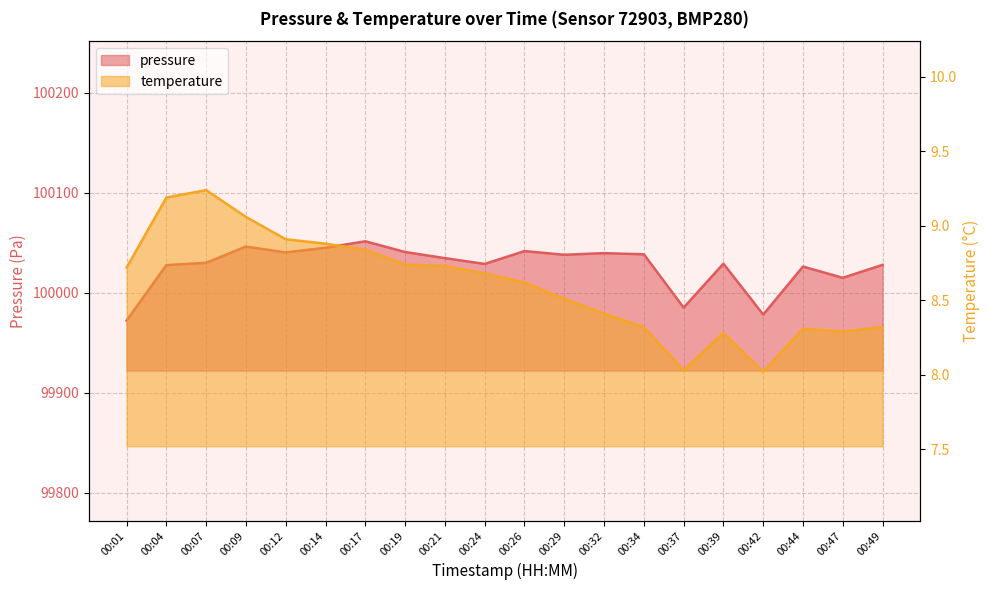

True or false: temperature has more than 1 interior local peaks.

True